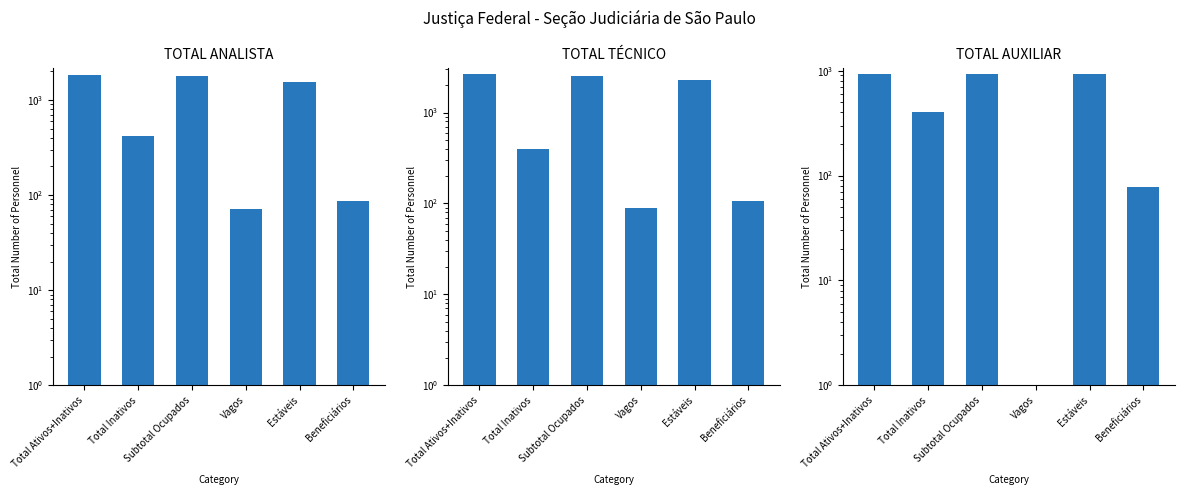

What are all the series names shown in the legend?

TOTAL ANALISTA, TOTAL TÉCNICO, TOTAL AUXILIAR